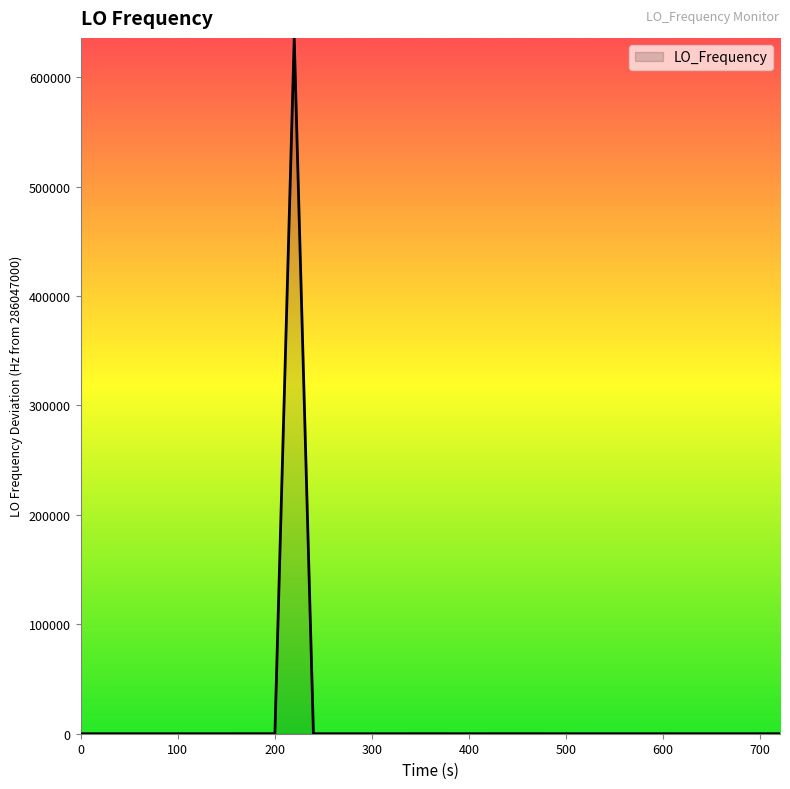

Reading left to right, what are all the values shown in this chart?

0.6	0.4	1.1	-1.4	-0.5	2.4	1.9	1.8	1.8	1.8	4.1	1.7	635707.7	0.6	0.6	1.1	2.3	2.1	1.8	4.0	2.6	2.6	0.2	2.0	3.9	1.4	3.5	8.1	12.4	12.7	11.1	9.8	10.2	10.2	9.0	7.2	7.0	11.7	11.8	12.3